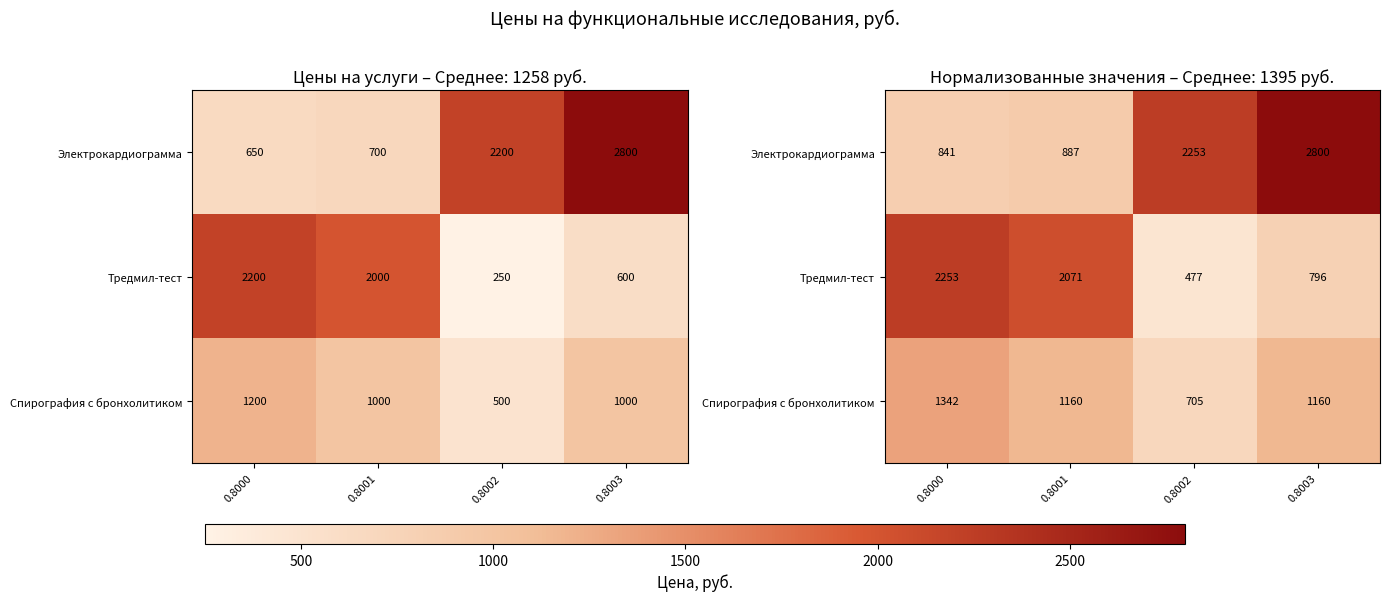

List the series in order of their peak value, lowest first.

Спирография с бронхолитиком, Тредмил-тест, Электрокардиограмма